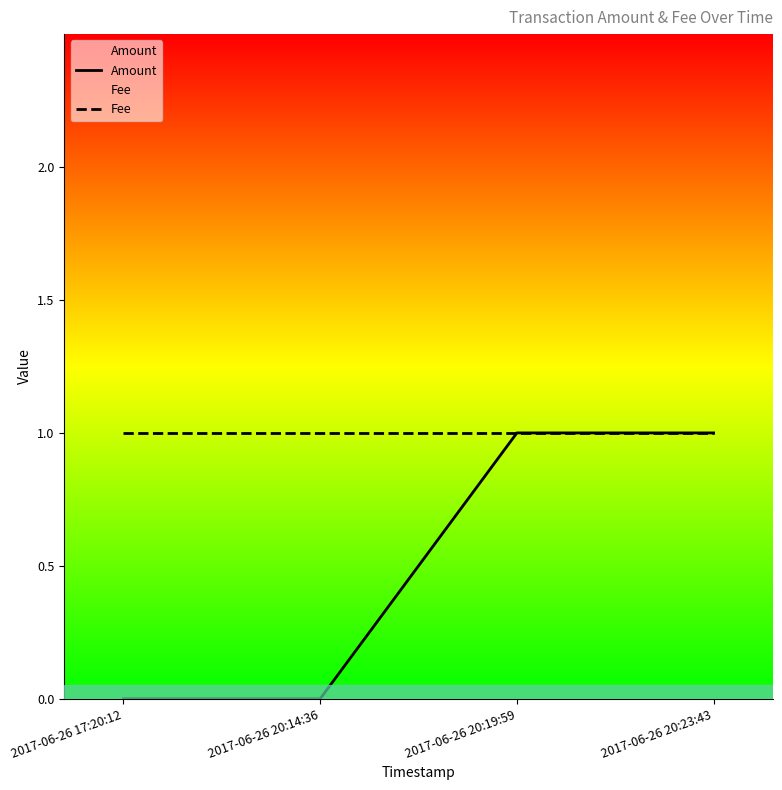

Where is Fee nearest to the value 1?

2017-06-26 17:20:12